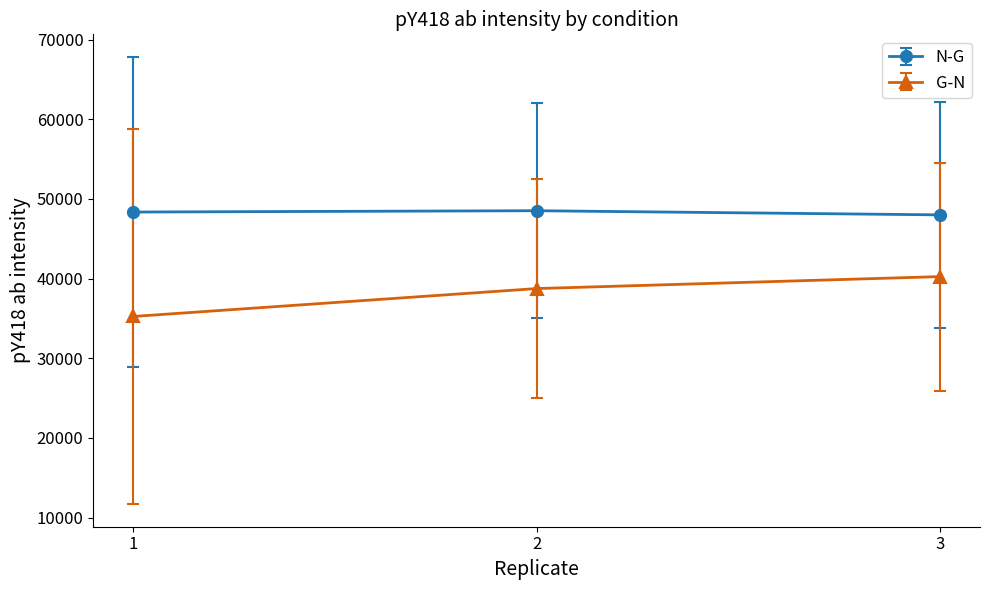

What is the sum of all G-N values?

114250.6